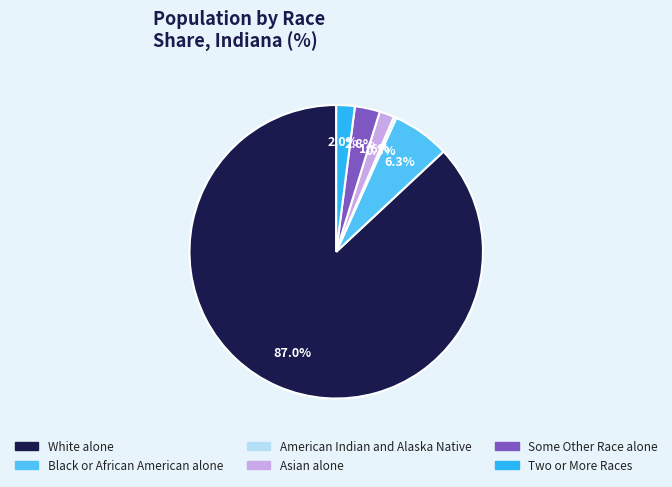

How many segments does this pie chart have?

6